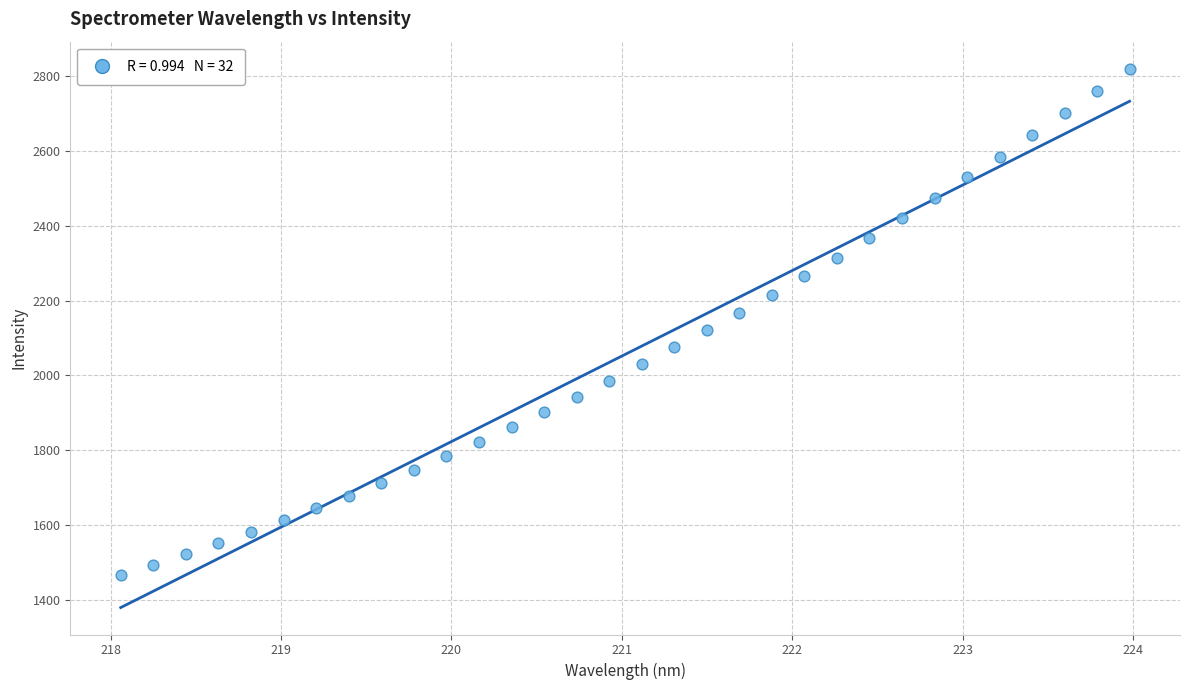

What is the range of Y values (max minus min)?

1354.1